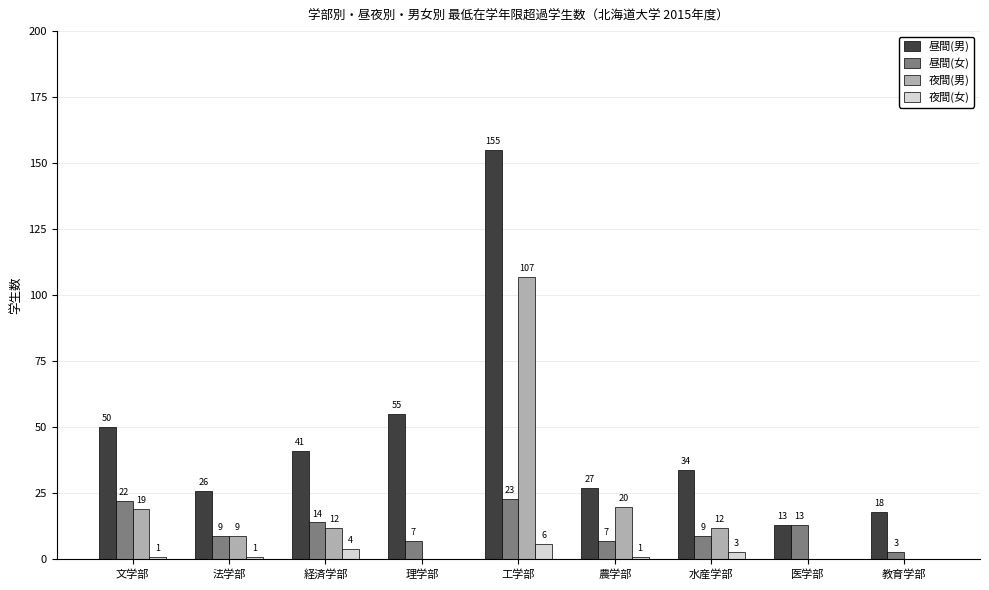

What is the sum of the 昼間(男) values at 文学部 and 工学部?

205